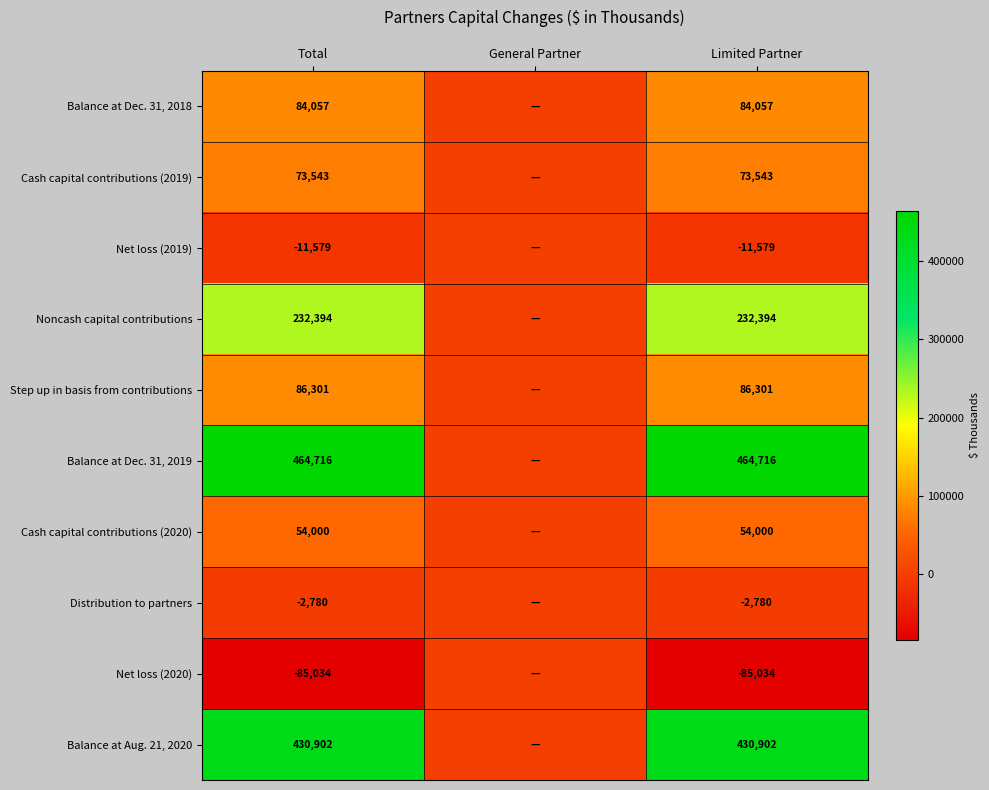

What is the average value of the Net loss (2020) series?

-56689